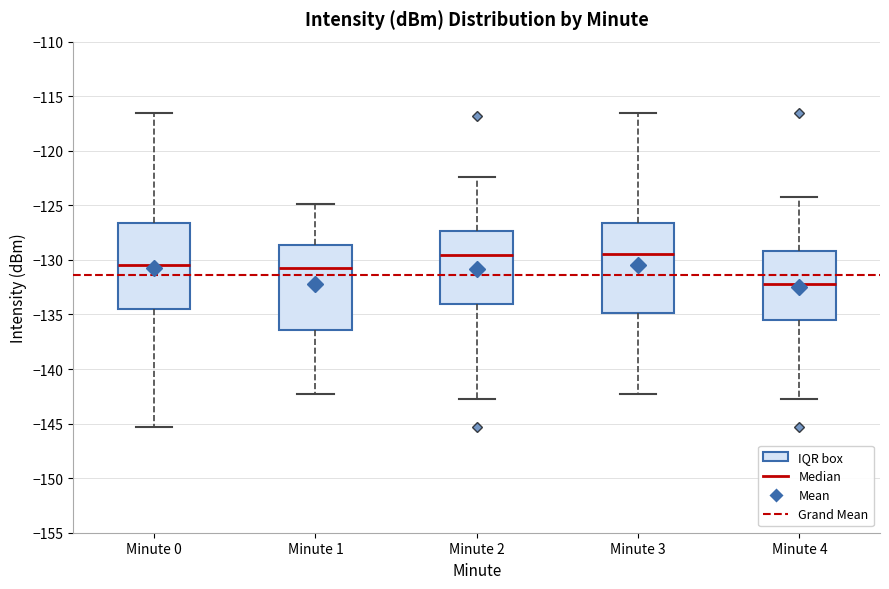

Which box's median line is the lowest?

Minute 4